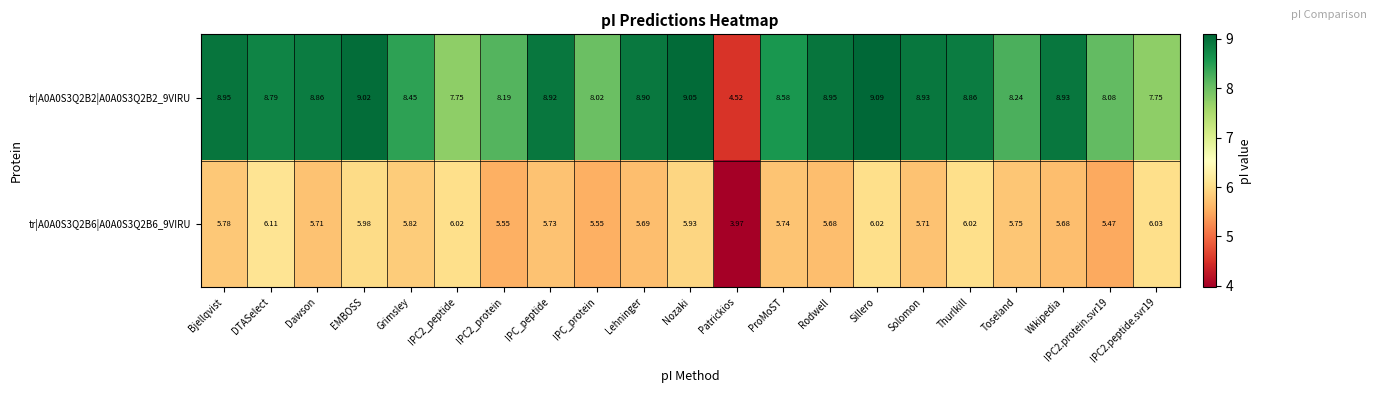

At which label does tr|A0A0S3Q2B6|A0A0S3Q2B6_9VIRU reach its minimum?

Patrickios